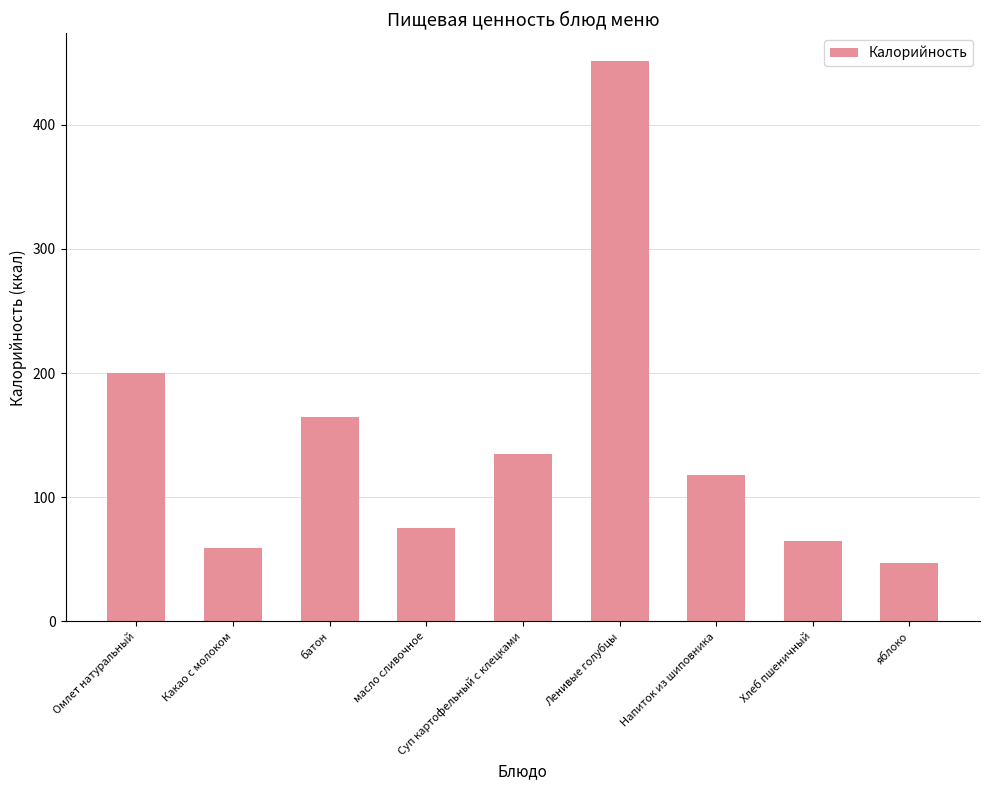

Rank the categories by value from highest to lowest.

Ленивые голубцы, Омлет натуральный, батон, Суп картофельный с клецками, Напиток из шиповника, масло сливочное, Хлеб пшеничный, Какао с молоком, яблоко